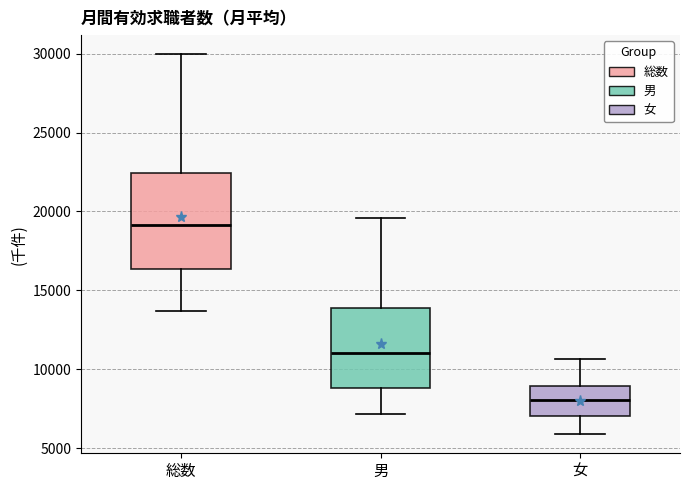

Comparing the boxes themselves (not the whiskers), which one is the tallest?

総数